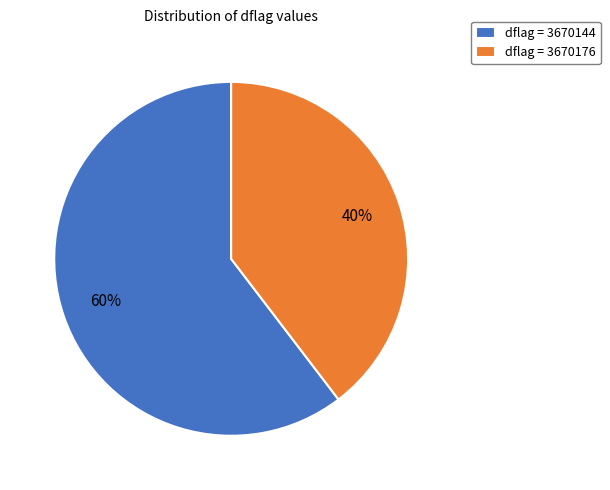

Between dflag = 3670176 and dflag = 3670144, which is larger?

dflag = 3670144